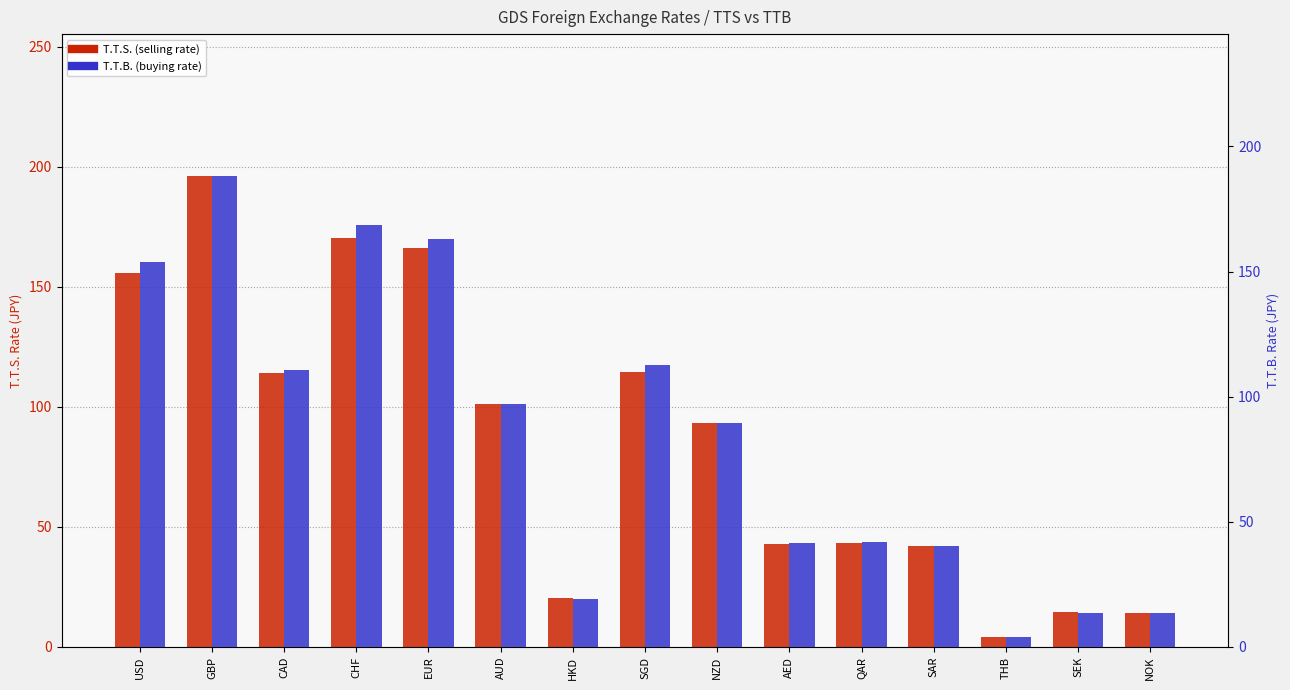

What position from the right is SEK?

2